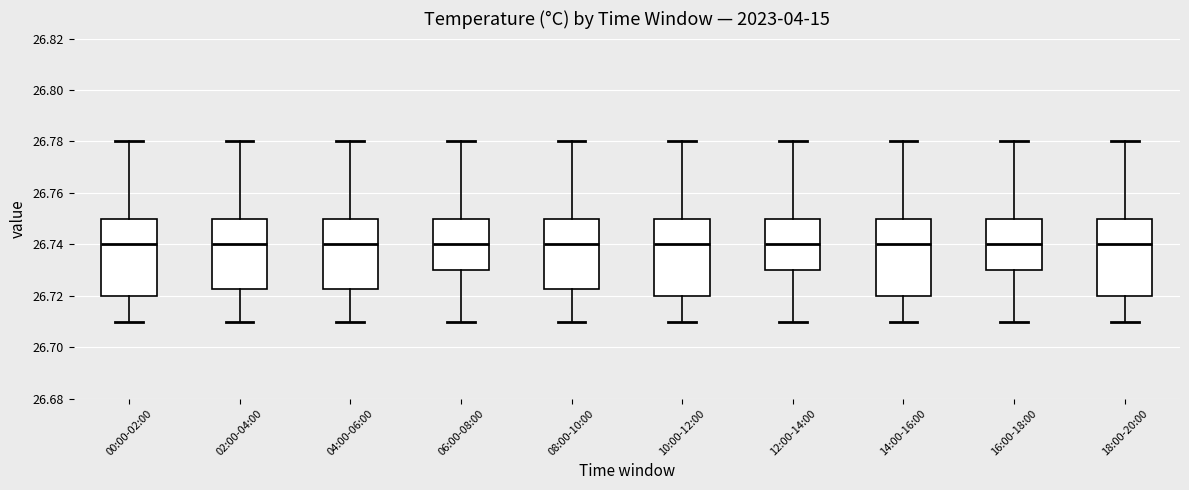

Where is the upper edge of the box for 08:00-10:00 on the y-axis? The values are not printed on the chart, so give them approximately, as read against the axis.

26.750